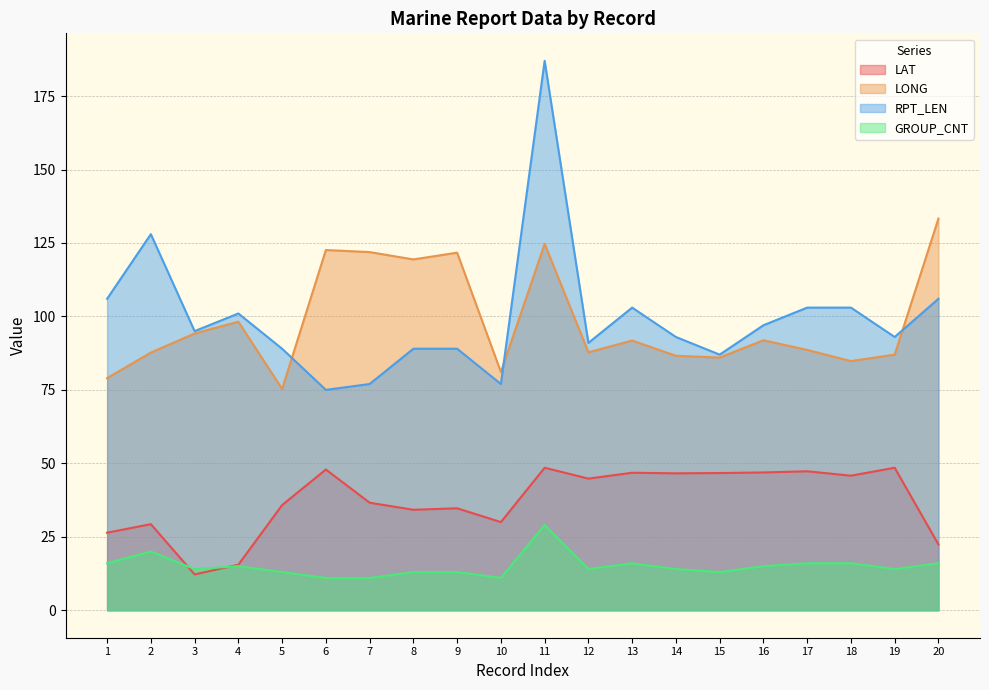

Reading left to right, transcribe all the data shown in this chart.

LAT: 26.4	29.3	12.2	15.5	35.8	47.9	36.6	34.2	34.7	30.0	48.5	44.8	46.8	46.6	46.7	46.9	47.3	45.8	48.5	22.4
LONG: 79.0	87.7	94.2	98.2	75.3	122.6	121.9	119.4	121.7	81.1	124.7	87.8	91.8	86.6	86.0	91.9	88.6	84.8	87.0	133.3
RPT_LEN: 106.0	128.0	95.0	101.0	89.0	75.0	77.0	89.0	89.0	77.0	187.0	91.0	103.0	93.0	87.0	97.0	103.0	103.0	93.0	106.0
GROUP_CNT: 16.0	20.0	14.0	15.0	13.0	11.0	11.0	13.0	13.0	11.0	29.0	14.0	16.0	14.0	13.0	15.0	16.0	16.0	14.0	16.0